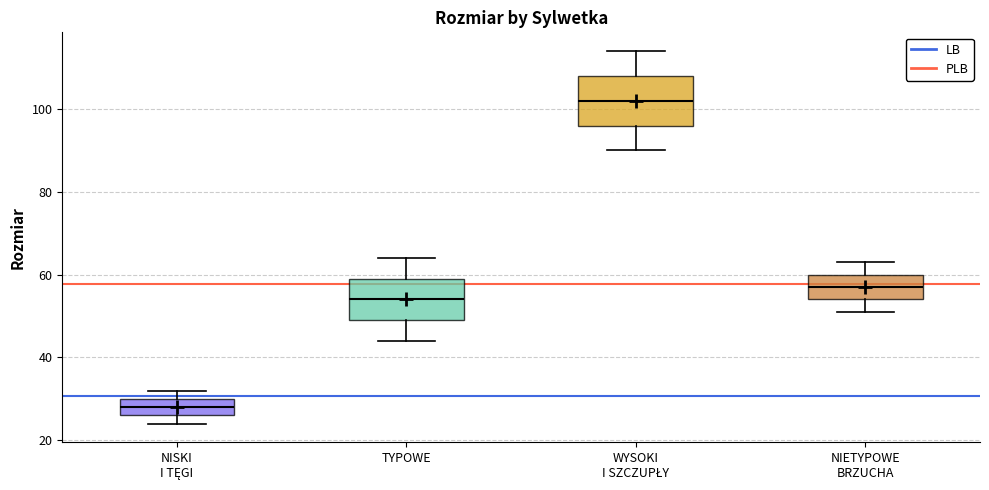

Reading left to right, transcribe this box plot: for each box, give where its median line is, the range the box spans, and where its two whiskers end, as read against the y-axis. The values are not printed on the chart, so give them approximately, as read against the axis.

NISKI I TĘGI: median 28, box 26 to 30, whiskers 24 to 32
TYPOWE: median 54, box 50 to 60, whiskers 44 to 64
WYSOKI I SZCZUPŁY: median 102, box 96 to 108, whiskers 90 to 114
NIETYPOWE BRZUCHA: median 58, box 54 to 60, whiskers 52 to 64